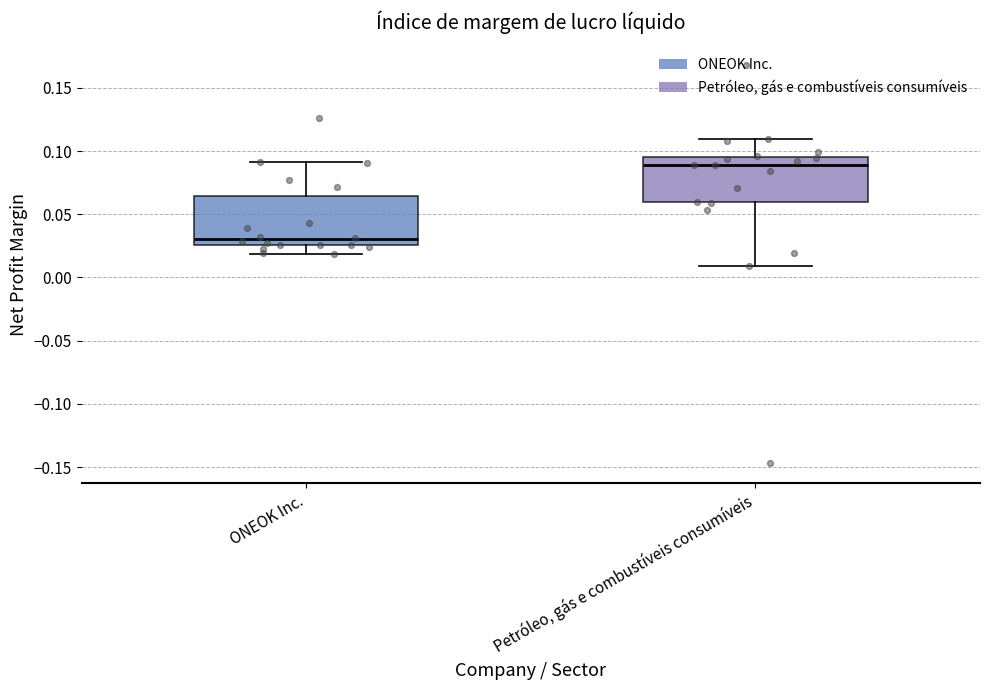

Reading left to right, transcribe this box plot: for each box, give where its median line is, the range the box spans, and where its two whiskers end, as read against the y-axis. The values are not printed on the chart, so give them approximately, as read against the axis.

ONEOK Inc.: median 0.030, box 0.025 to 0.065, whiskers 0.020 to 0.090
Petróleo, gás e combustíveis consumíveis: median 0.090, box 0.060 to 0.095, whiskers 0.010 to 0.110